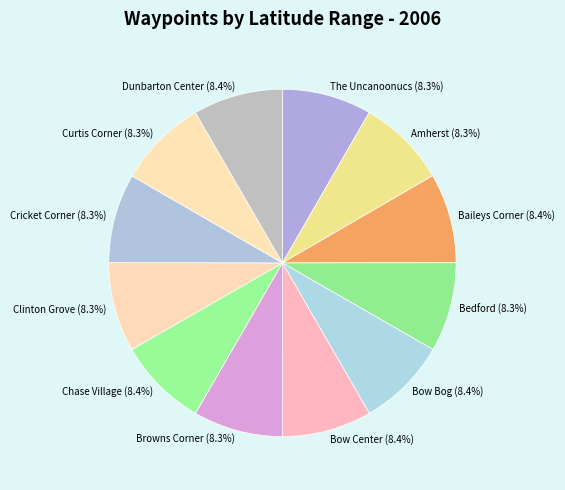

How many segments does this pie chart have?

12